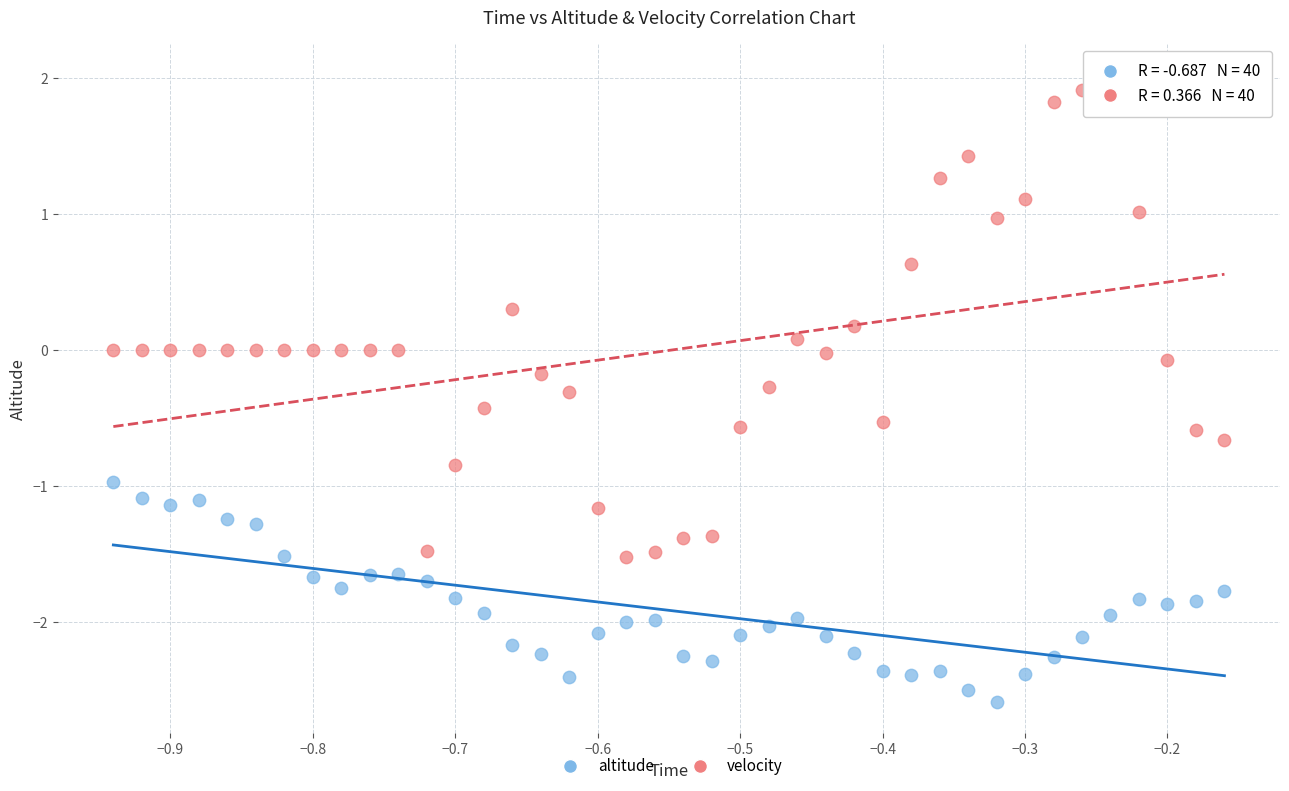

Which series has the widest spread of Y values?

velocity